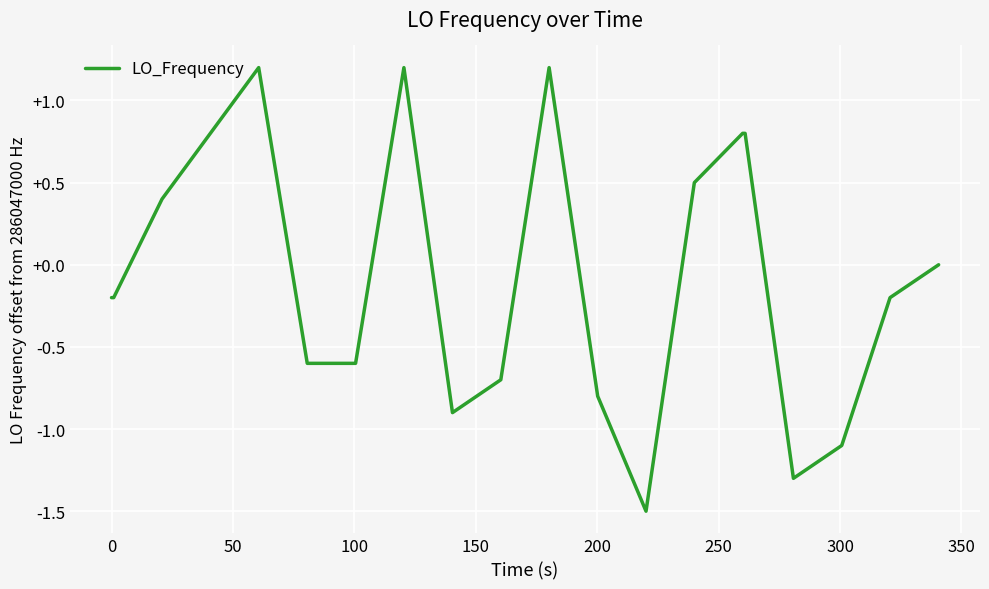

What is the minimum value shown in the chart?

-1.5